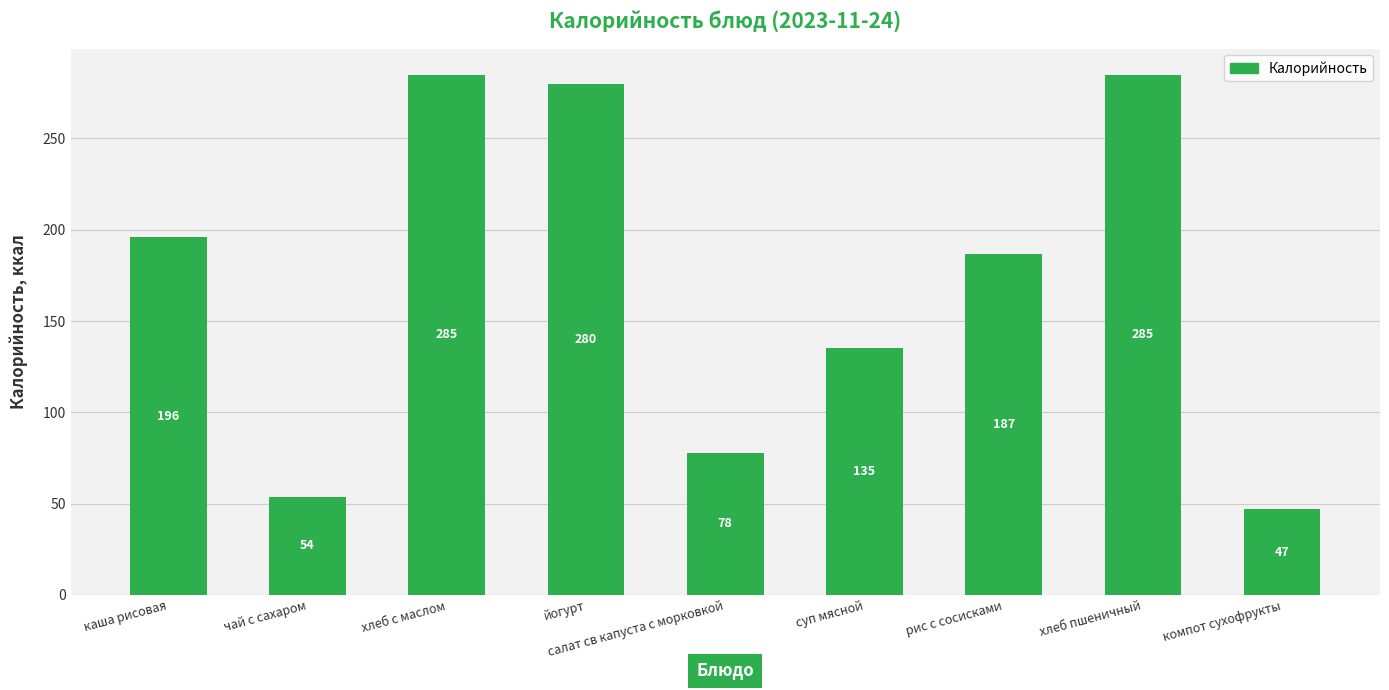

Where is the data nearest to the value 166?

рис с сосисками